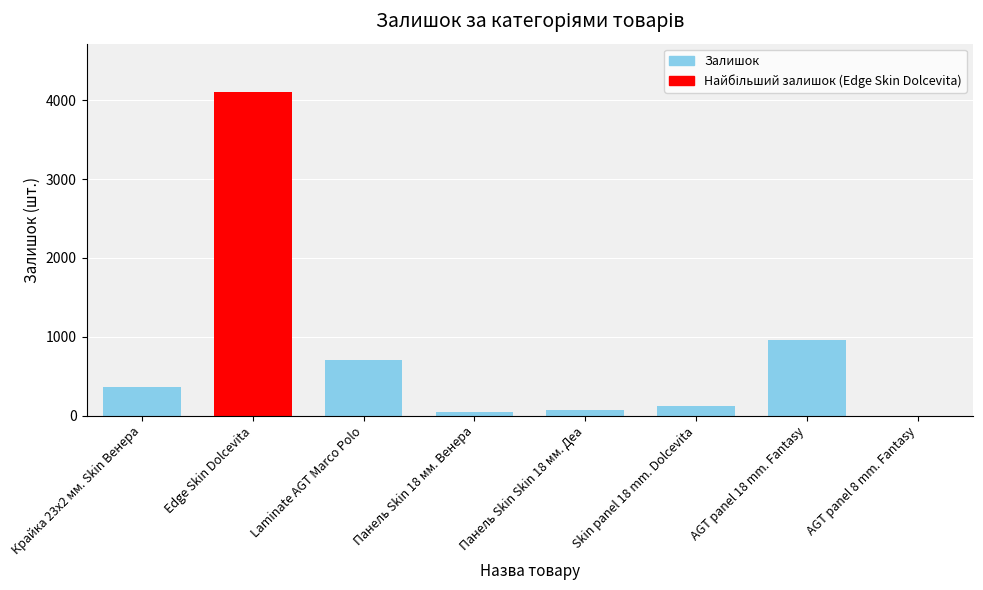

What is the greatest value displayed?

4103